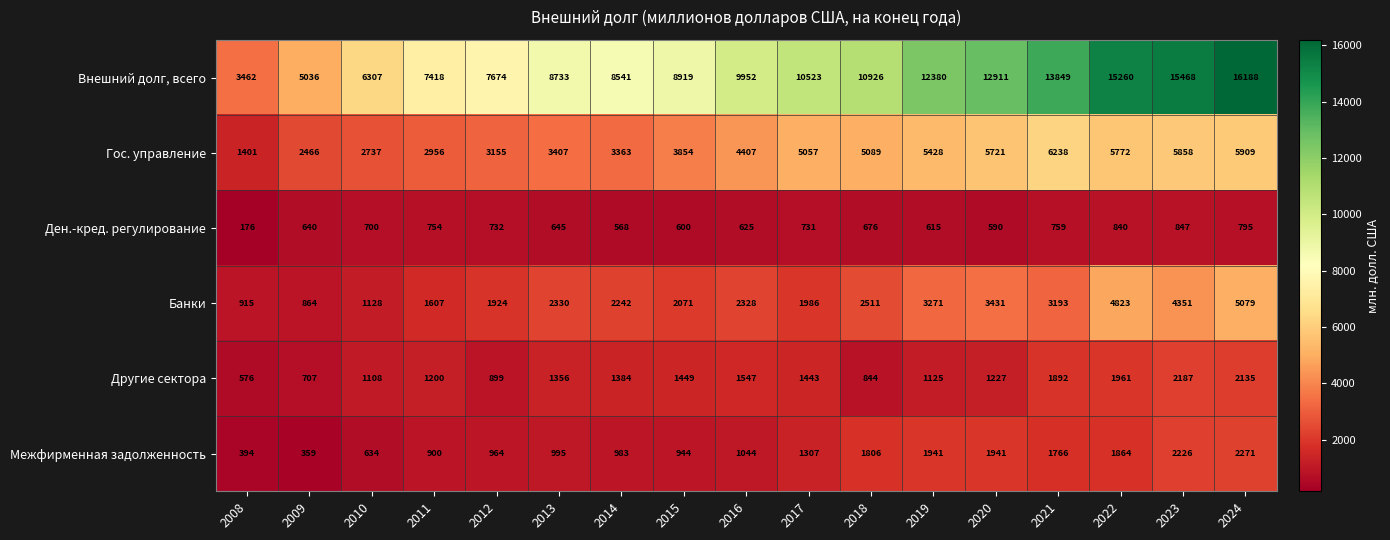

Is it true that Внешний долг, всего equals 9952 at 2016?

True